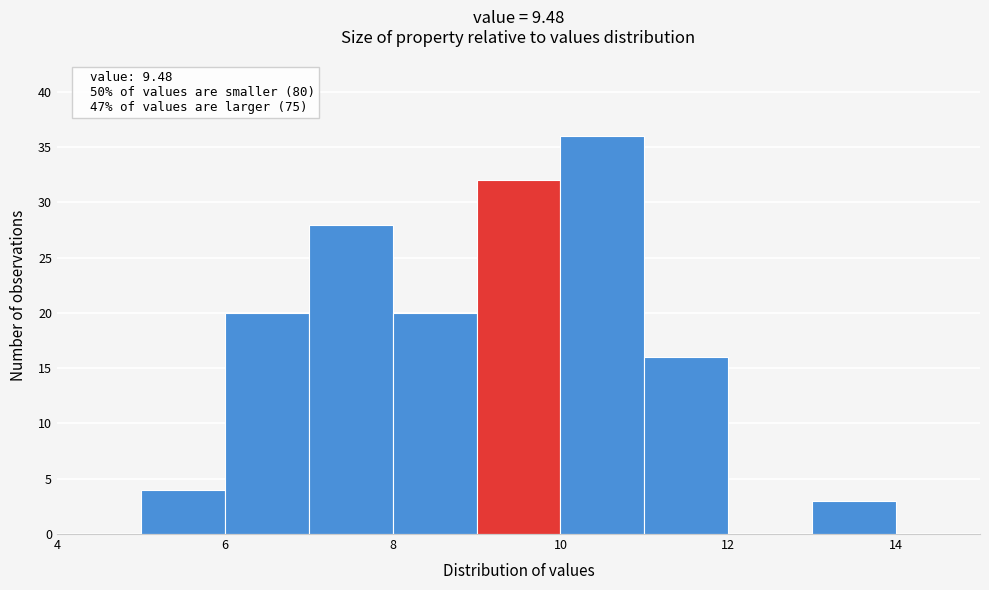

Which range on the x-axis has the tallest bar?

10 to 11